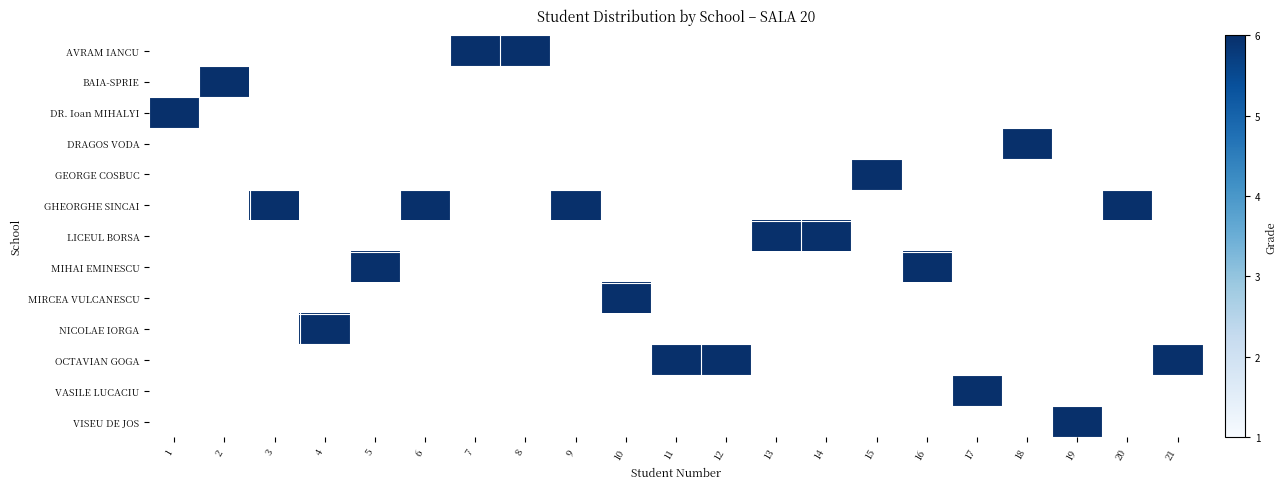

How many distinct data groups are displayed?

13